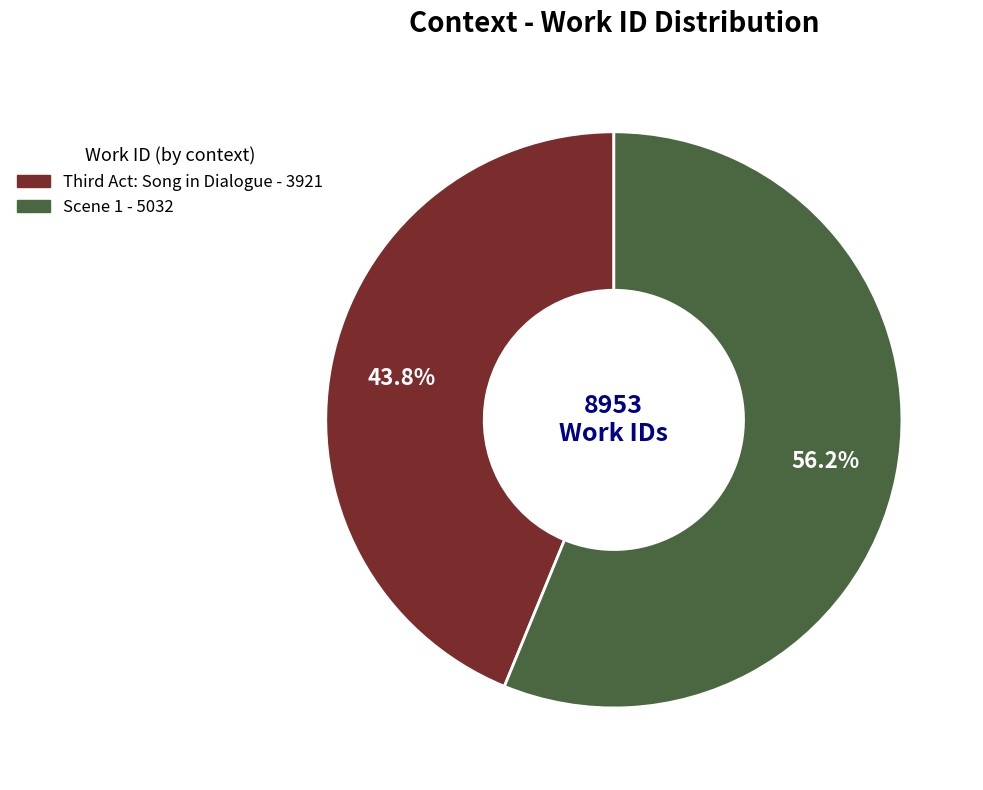

How many slices are in this pie chart?

2